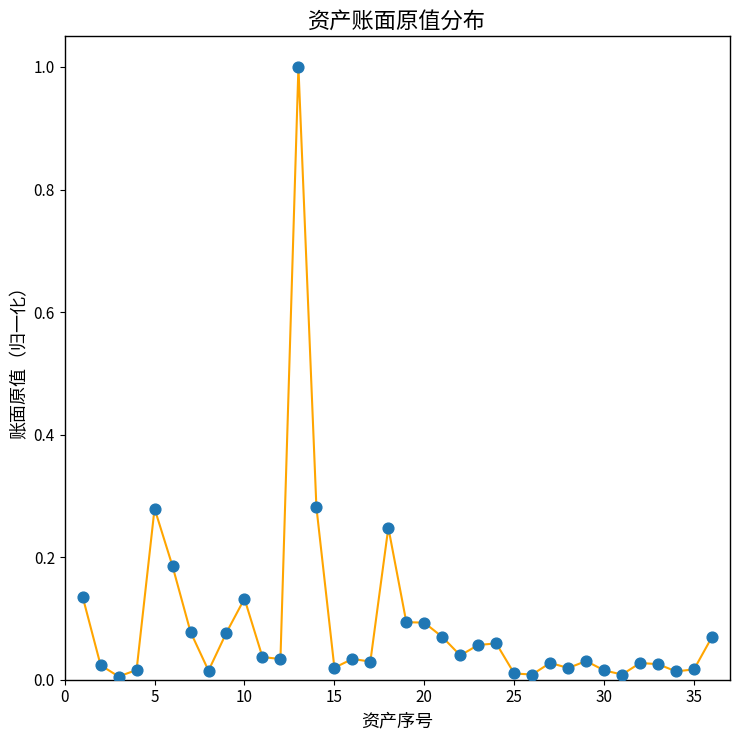

What is the greatest value displayed?

1.0